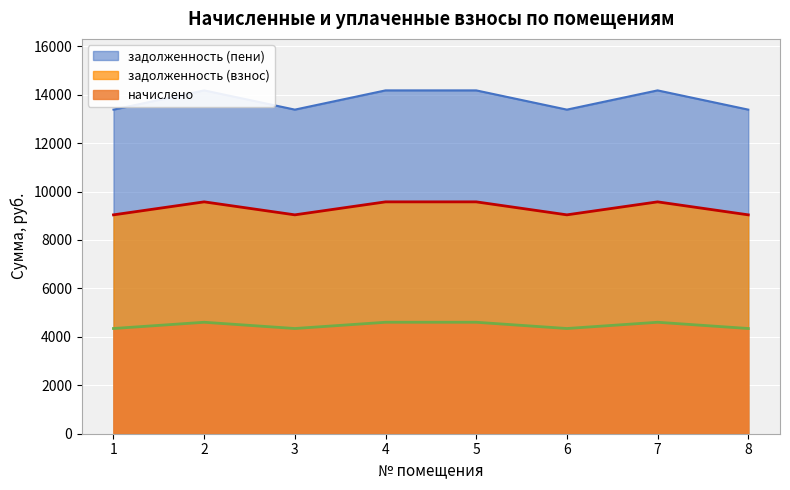

True or false: задолженность (пени) and задолженность (взнос) intersect in this chart.

False